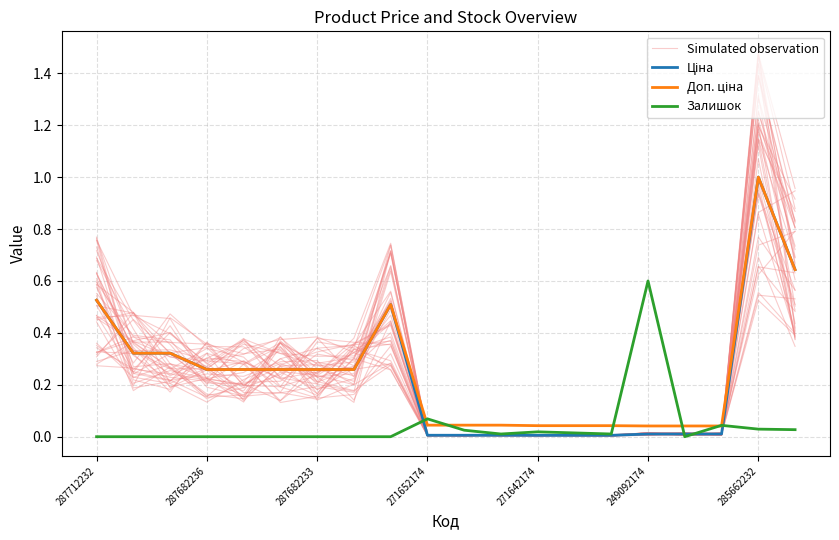

The Ціна series shows 0.5 at 287682233. True or false?

False